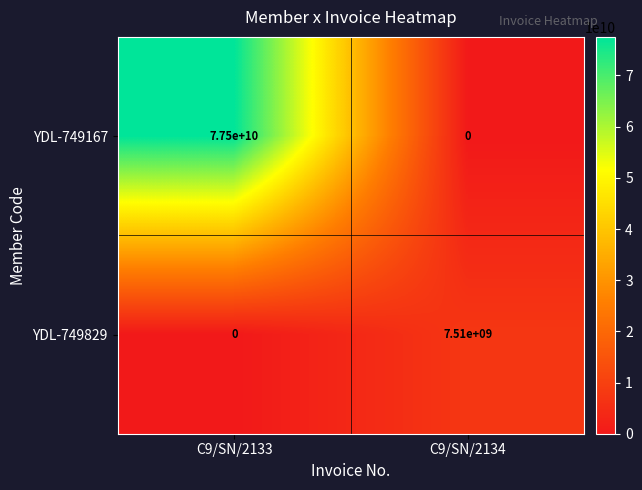

At how many categories does at least one series exceed 45426770622?

1